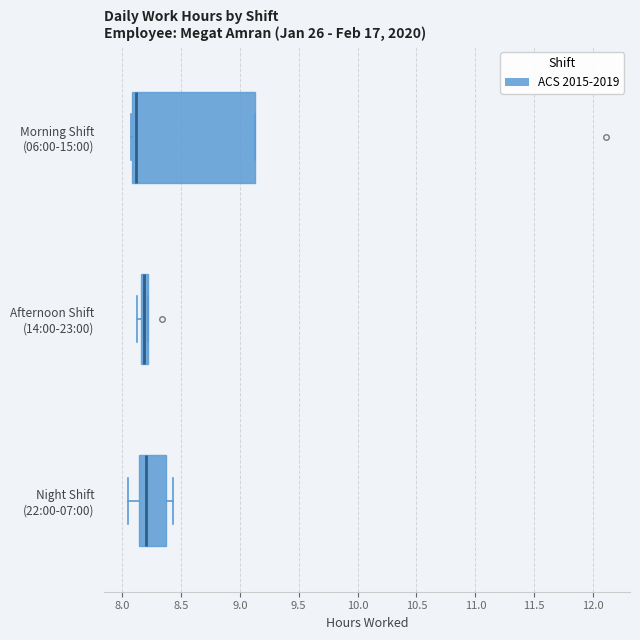

Where is the left edge of the box for Afternoon Shift (14:00-23:00) on the x-axis? The values are not printed on the chart, so give them approximately, as read against the axis.

8.15